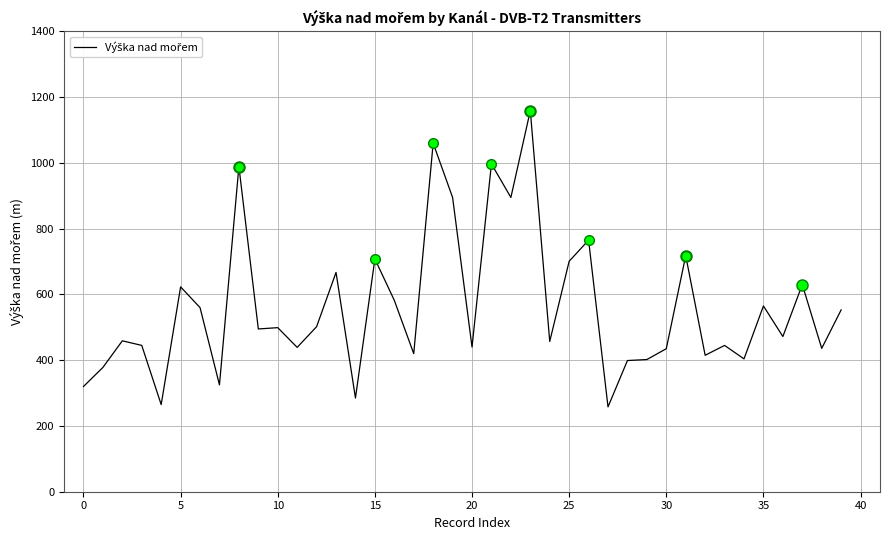

How many lines are shown in the chart?

1